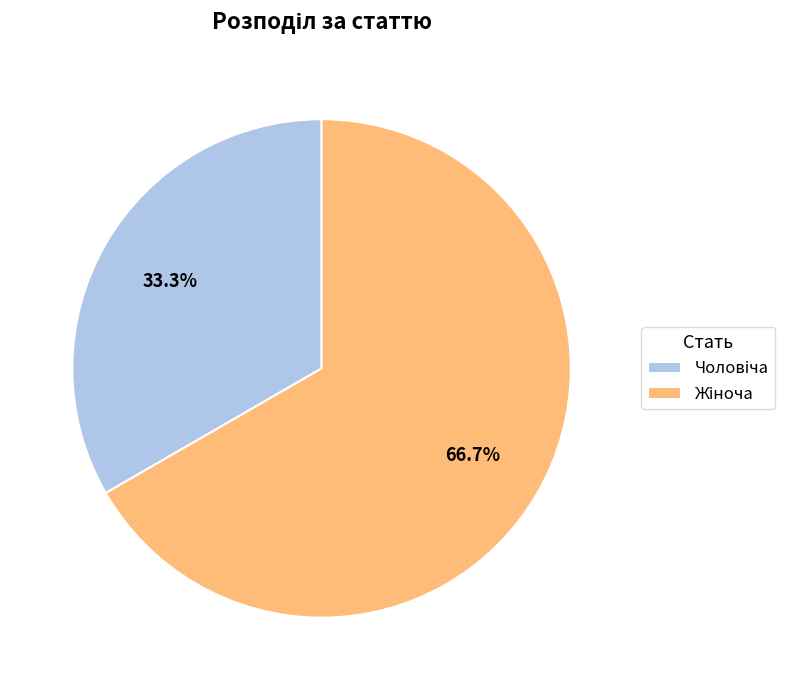

To the nearest percent, what is the average slice percentage?

50%